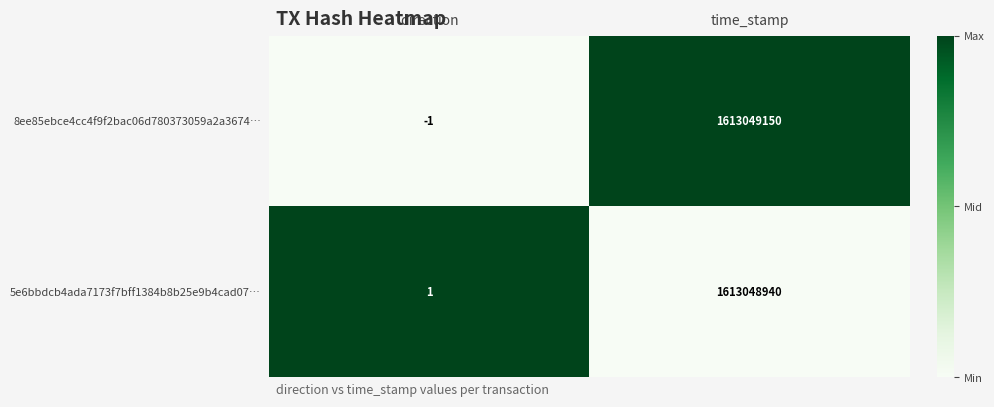

Which series has the largest range (max minus min)?

8ee85ebce4cc4f9f2bac06d780373059a2a3674…